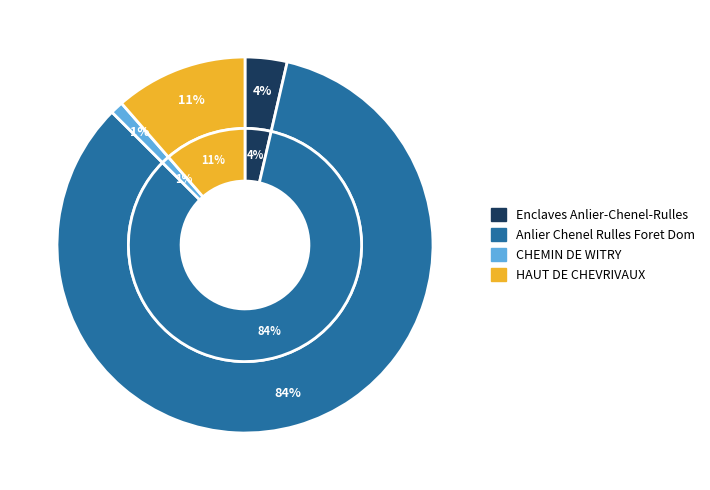

Which slice is the smallest?

CHEMIN DE WITRY